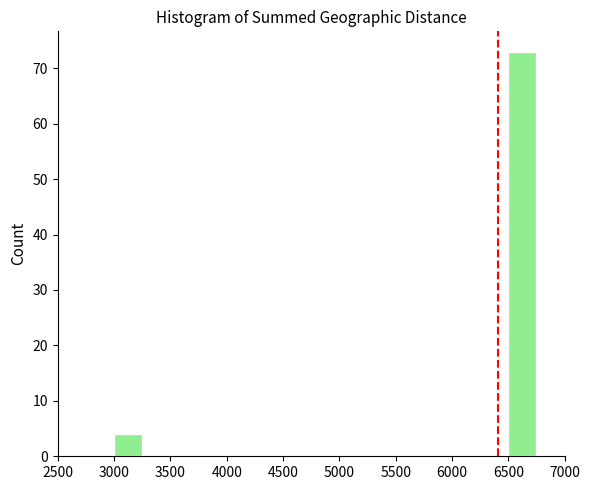

Reading left to right, list every bar in this chart as the range it spans on the x-axis followed by its height. The values are not printed on the chart, so give them approximately, as read against the axis.

2500 to 2750: 0
2750 to 3000: 0
3000 to 3250: 4
3250 to 3500: 0
3500 to 3750: 0
3750 to 4000: 0
4000 to 4250: 0
4250 to 4500: 0
4500 to 4750: 0
4750 to 5000: 0
5000 to 5250: 0
5250 to 5500: 0
5500 to 5750: 0
5750 to 6000: 0
6000 to 6250: 0
6250 to 6500: 0
6500 to 6750: 73
6750 to 7000: 0